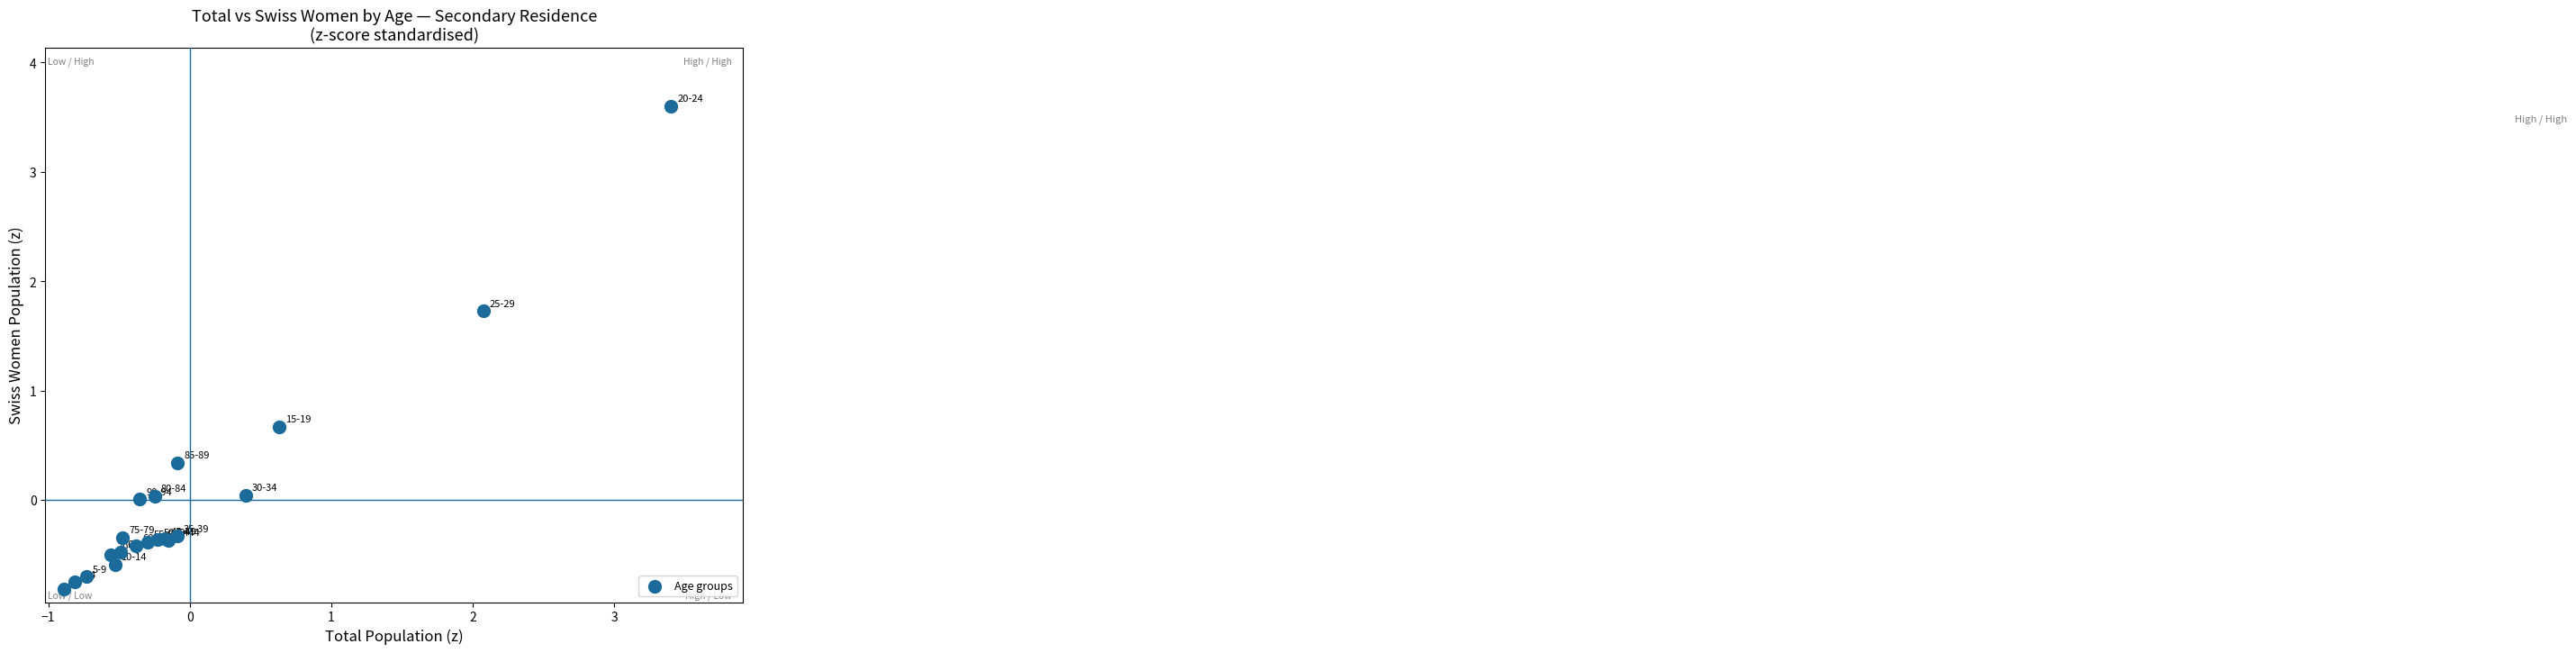

What Y value in the scatter plot is closest to 1?

0.7